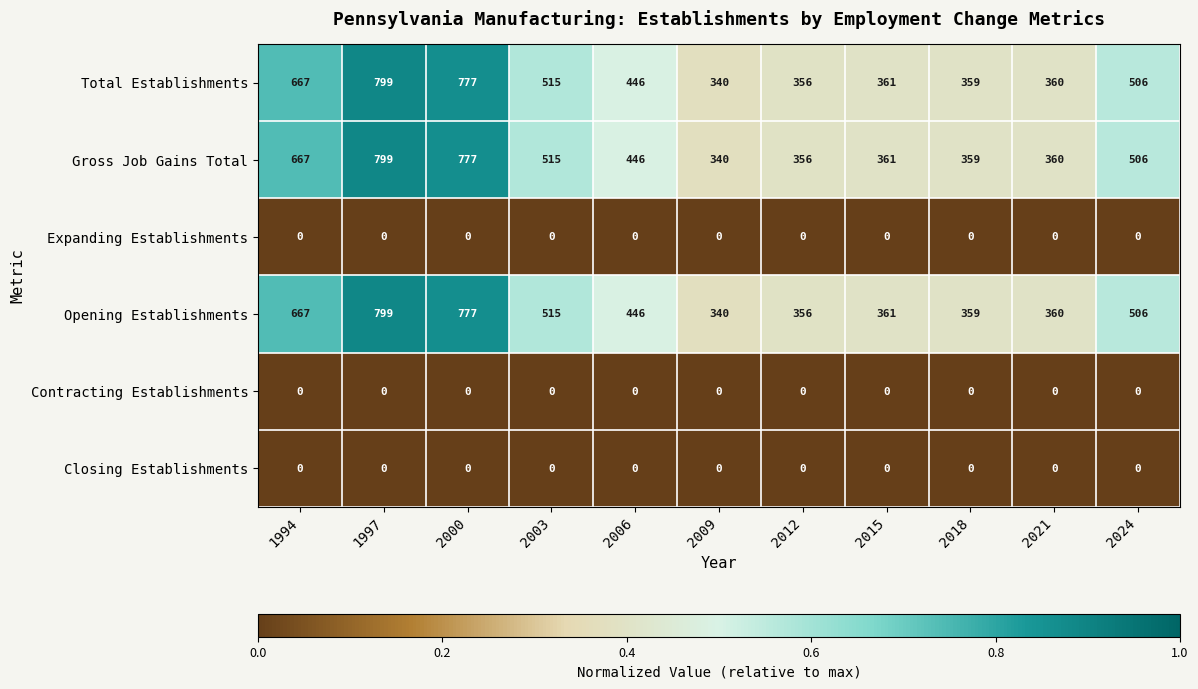

What is the difference between the highest and lowest values at 2021?

360